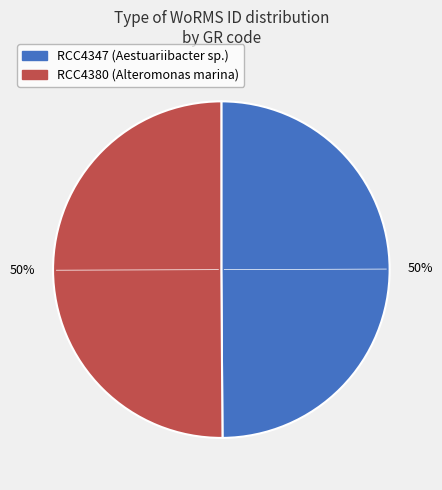

Count the number of slices in the pie.

2